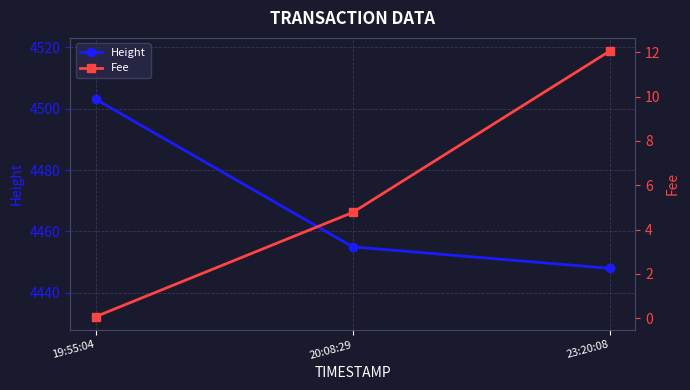

At which label does Height reach its minimum?

23:20:08